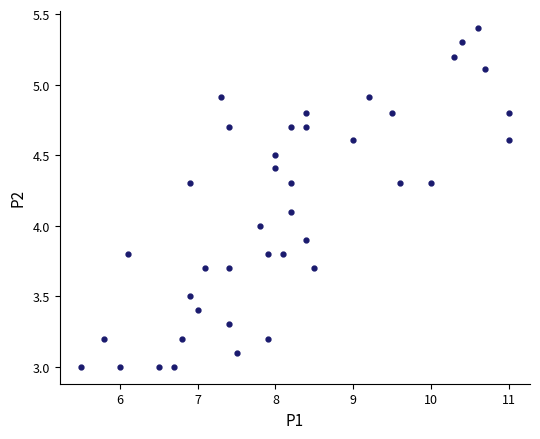

What is the range of Y values (max minus min)?

2.4